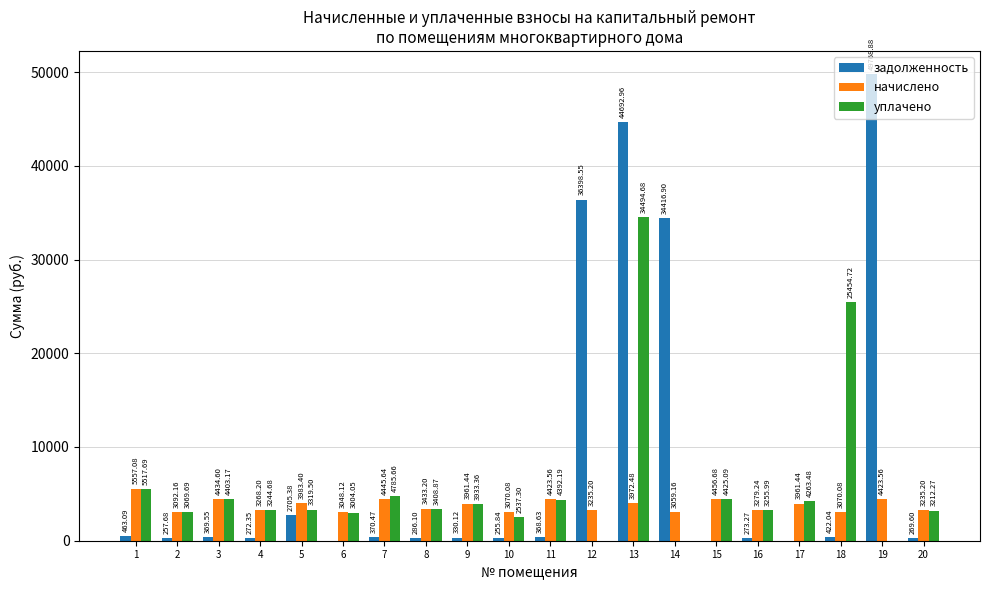

What is the sum of all уплачено values?

116722.4